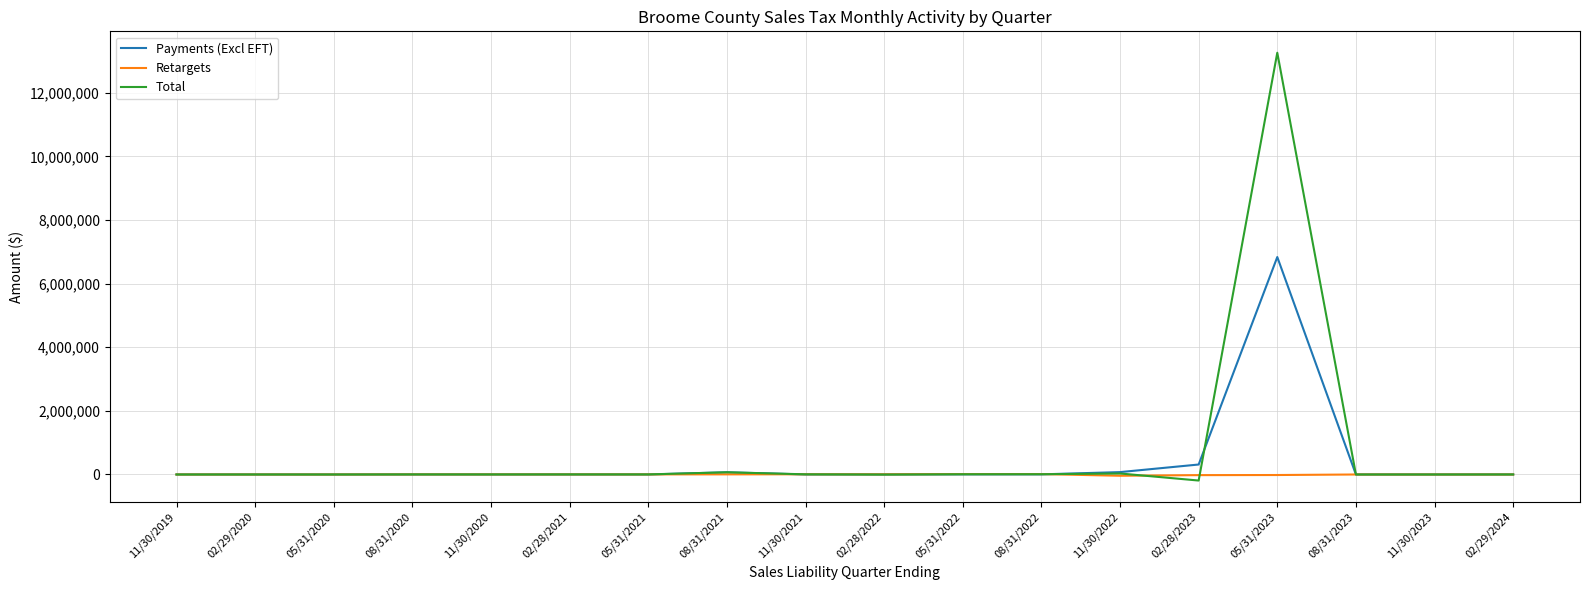

List the series in order of their peak value, lowest first.

Retargets, Payments (Excl EFT), Total